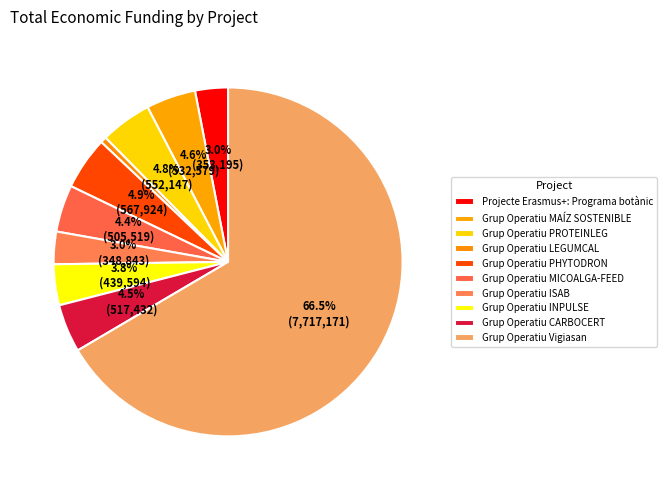

What is the majority slice?

Grup Operatiu Vigiasan